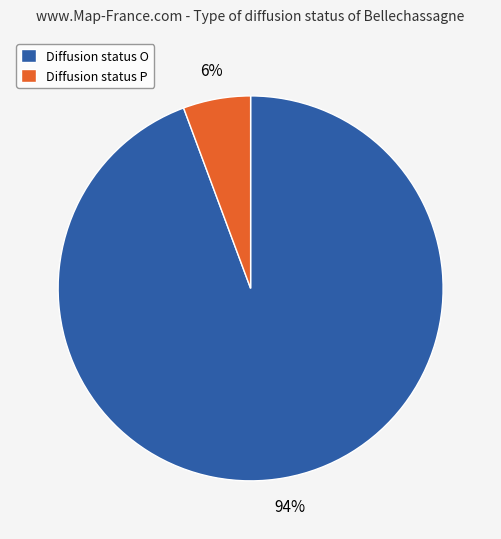

The Diffusion status P slice represents 18% of the pie. True or false?

False